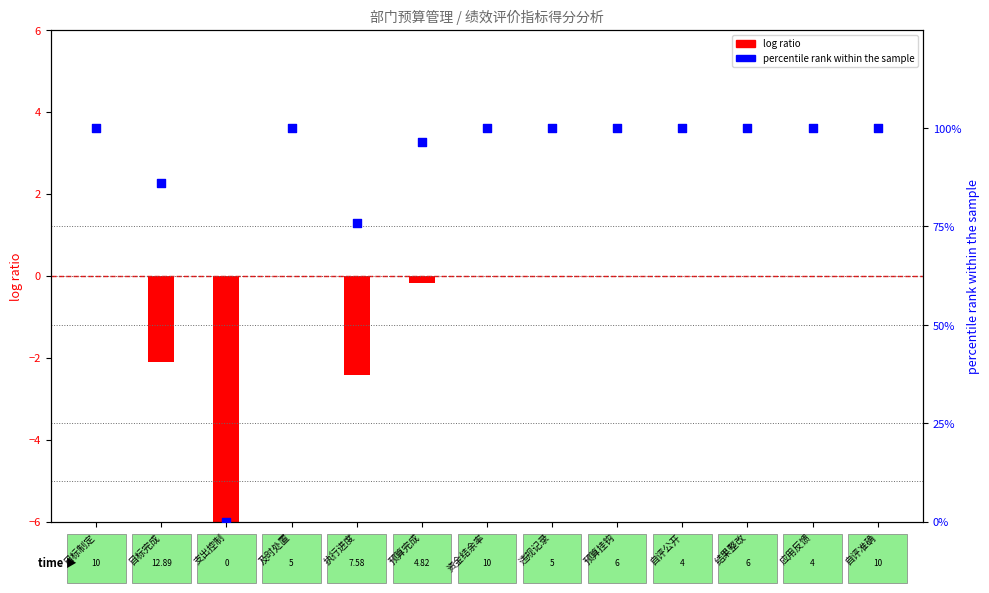

What is the change in value from 执行进度 to 资金结余率?

+24.2